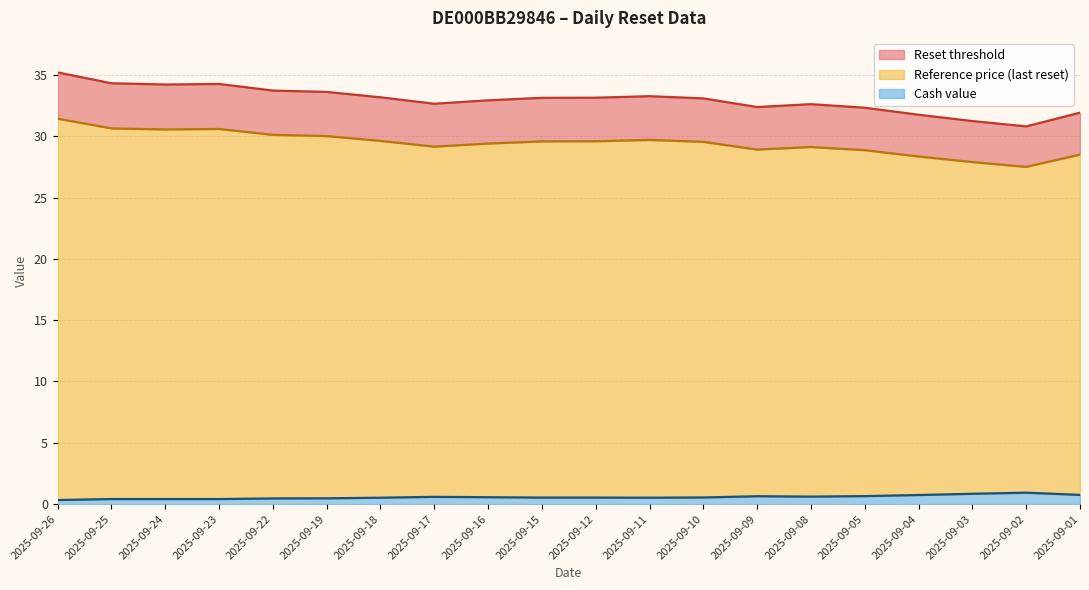

How many Cash value values are between 0 and 1?

20